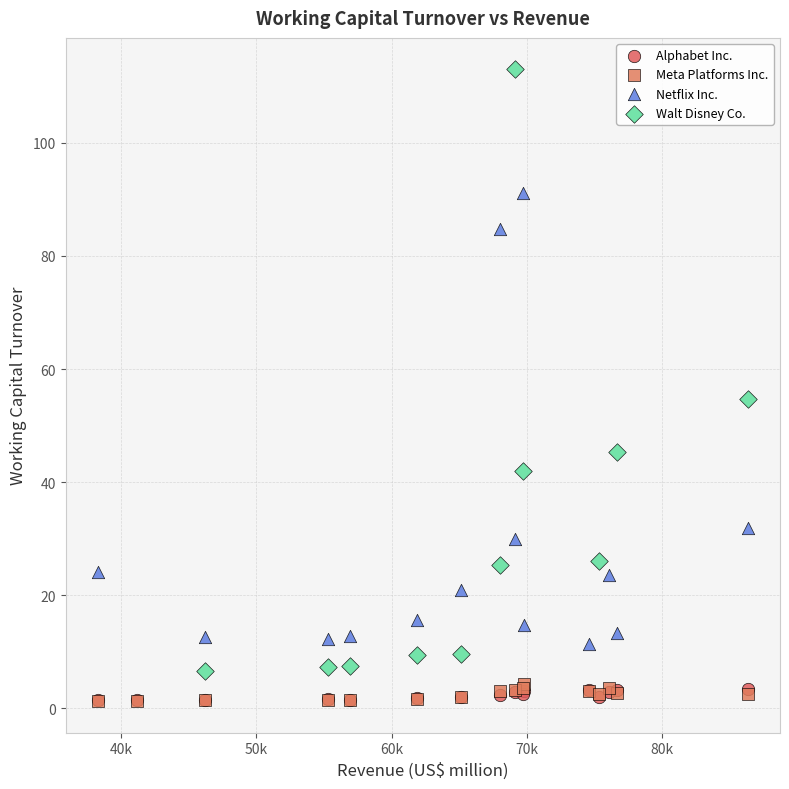

Which series has the largest Y range (max minus min)?

Walt Disney Co.